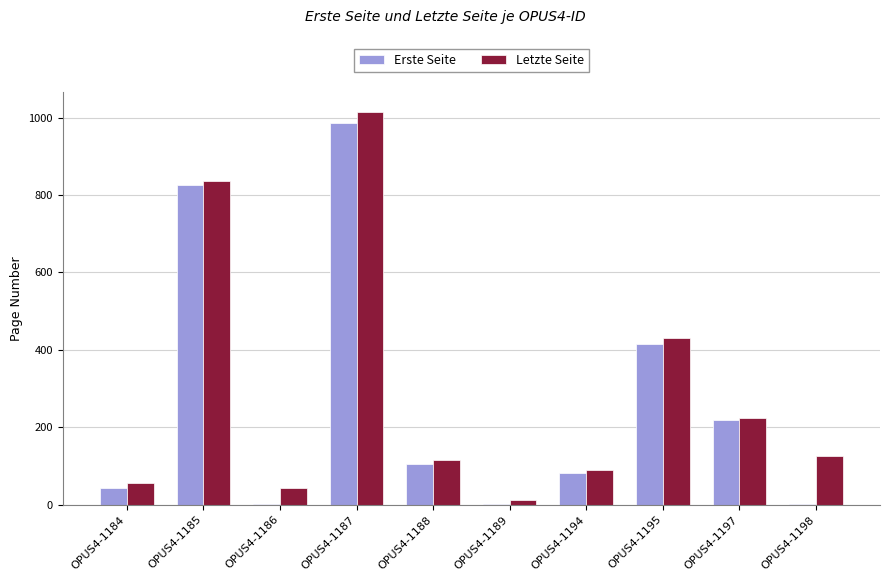

Is the value of Letzte Seite at OPUS4-1189 greater than the value of Erste Seite at OPUS4-1188?

No